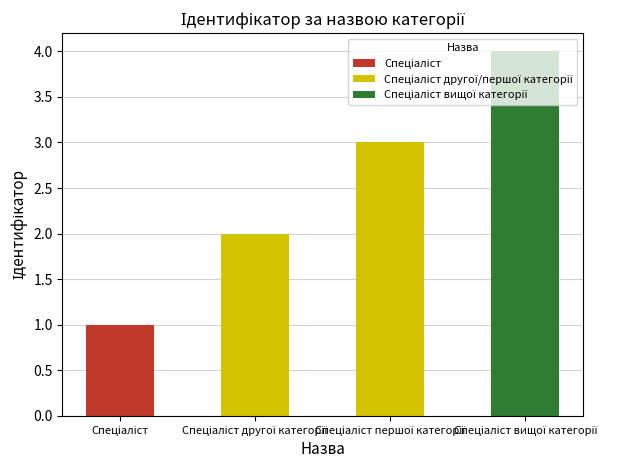

What is the difference between the maximum and minimum values?

3